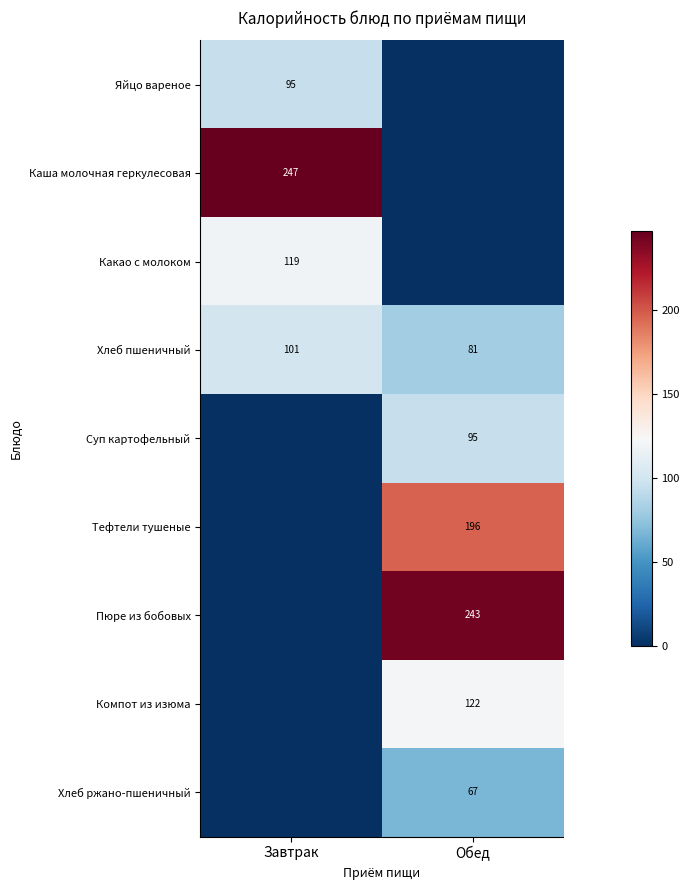

What is the sum of the Хлеб пшеничный values at Обед and Завтрак?

182